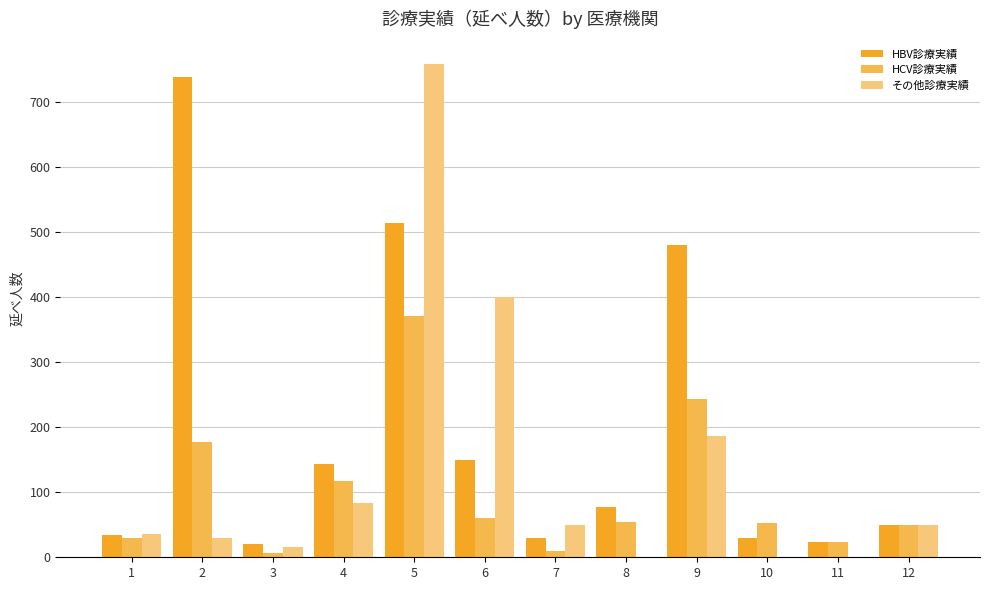

What is the maximum value for その他診療実績?

759